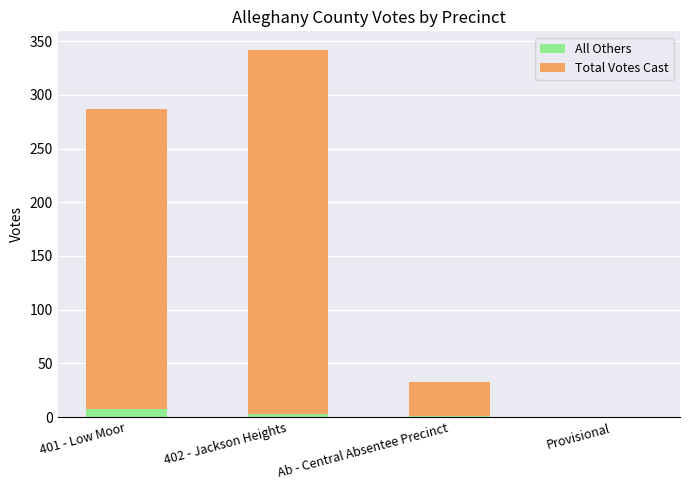

At which category is the sum across all series the highest?

402 - Jackson Heights